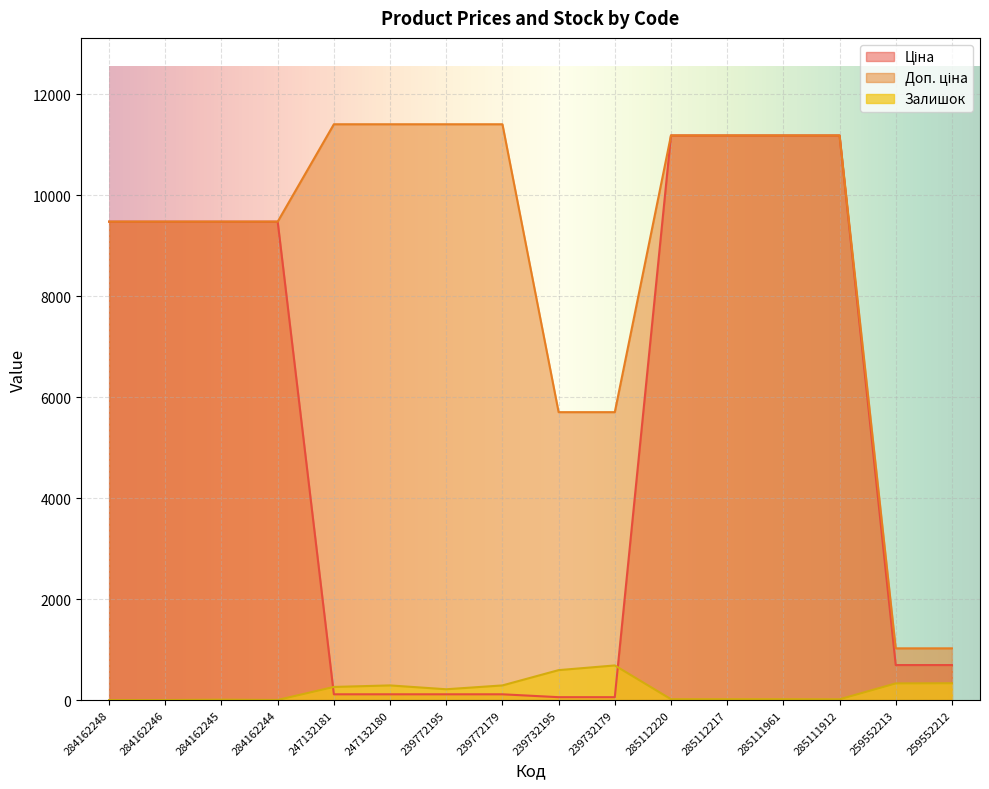

What is the sum of all Ціна values?

84630.9